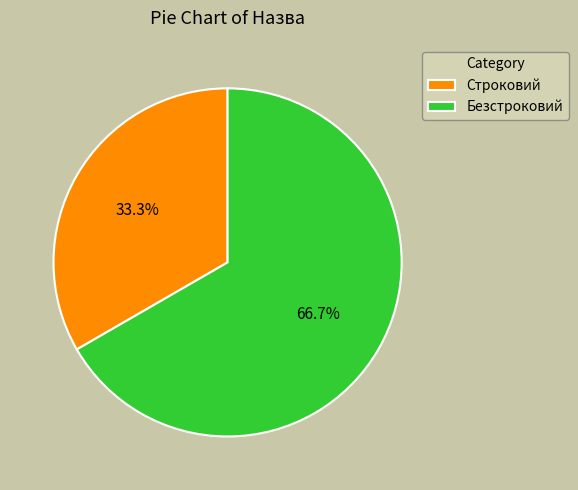

What percentage is the Строковий slice, to the nearest percent?

33%